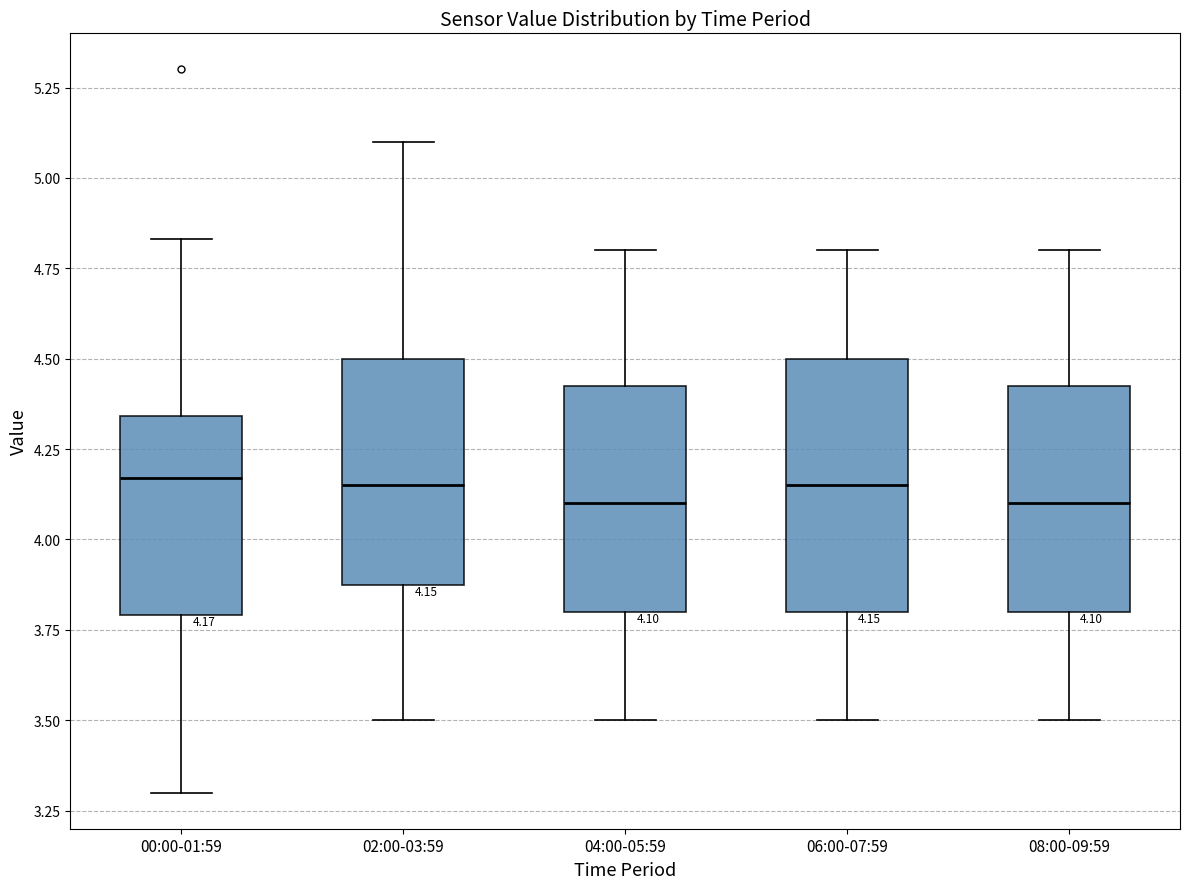

Which box is the tallest, from its lower edge to its upper edge?

06:00-07:59